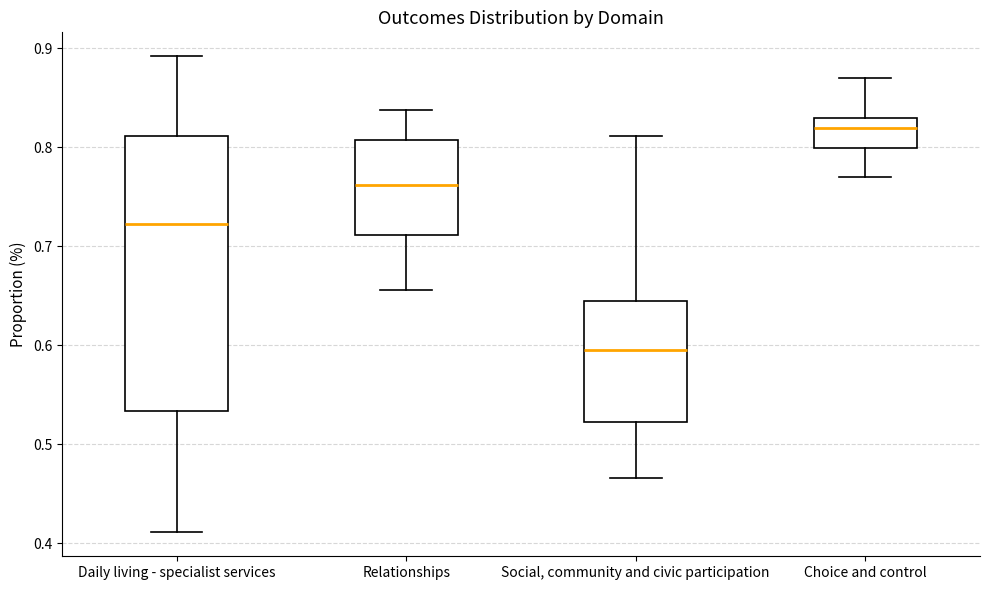

Reading left to right, read every box against the y-axis: the position of its median line, the range the box covers, and the ends of its whiskers. The values are not printed on the chart, so give them approximately, as read against the axis.

Daily living - specialist services: median 0.72, box 0.53 to 0.81, whiskers 0.41 to 0.89
Relationships: median 0.76, box 0.71 to 0.81, whiskers 0.66 to 0.84
Social, community and civic participation: median 0.60, box 0.52 to 0.64, whiskers 0.47 to 0.81
Choice and control: median 0.82, box 0.80 to 0.83, whiskers 0.77 to 0.87